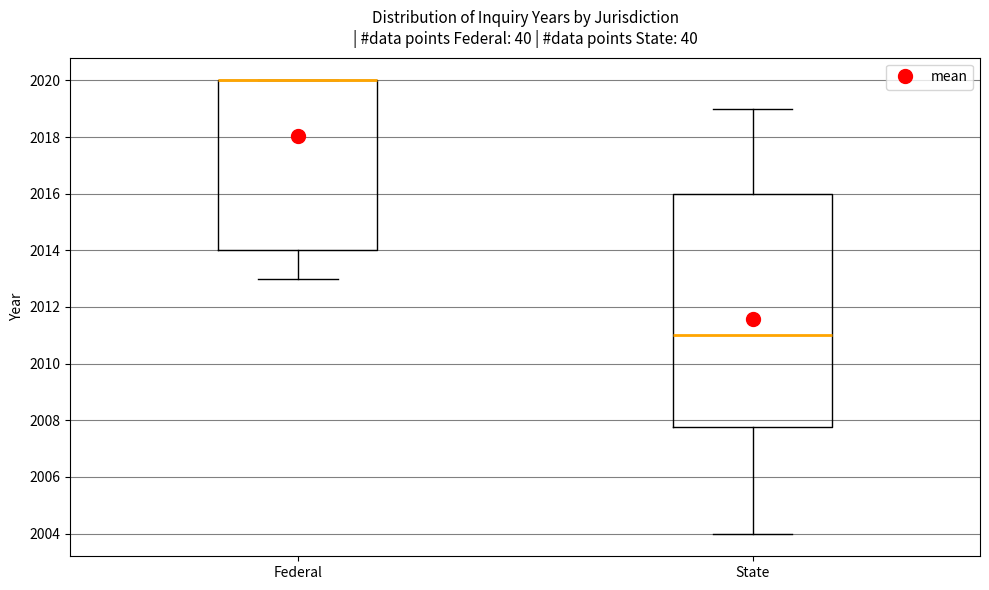

Reading left to right, read every box against the y-axis: the position of its median line, the range the box covers, and the ends of its whiskers. The values are not printed on the chart, so give them approximately, as read against the axis.

Federal: median 2020.0 (drawn on the box's upper edge), box 2014.0 to 2020.0, whiskers 2013.0 to 2020.0
State: median 2011.0, box 2007.8 to 2016.0, whiskers 2004.0 to 2019.0